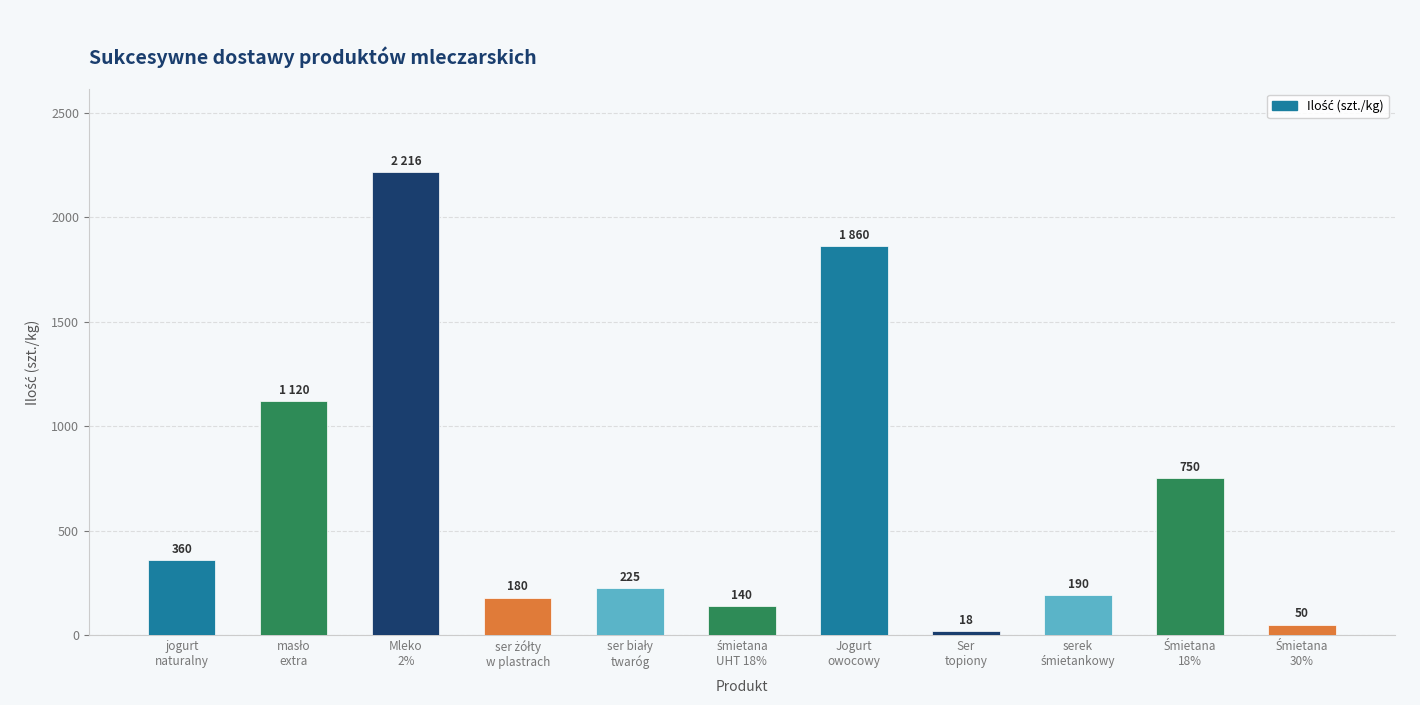

What is the smallest value displayed?

18